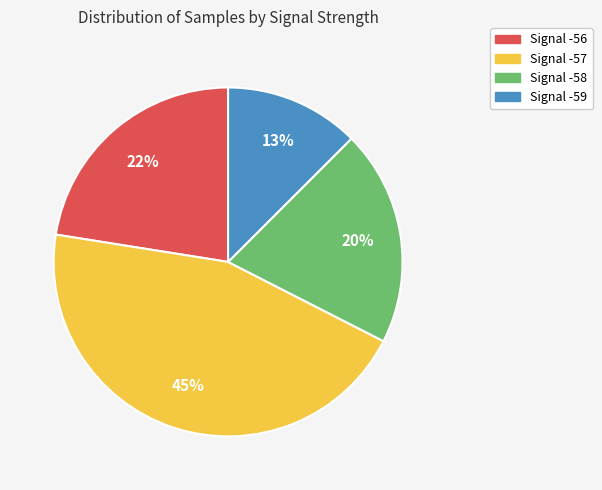

Between Signal -58 and Signal -56, which is larger?

Signal -56